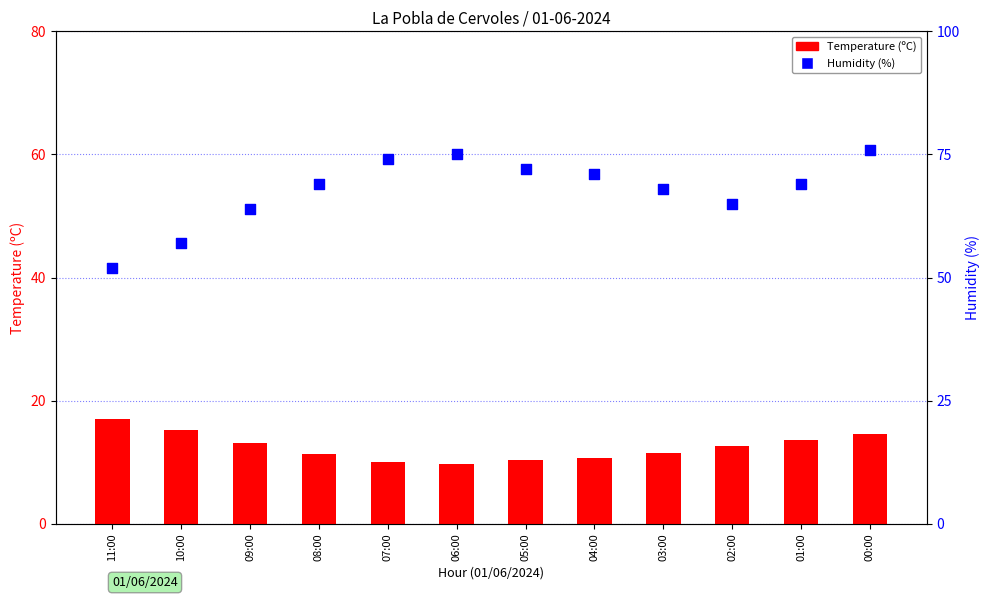

Which series has the largest total across all categories?

Humidity (%)